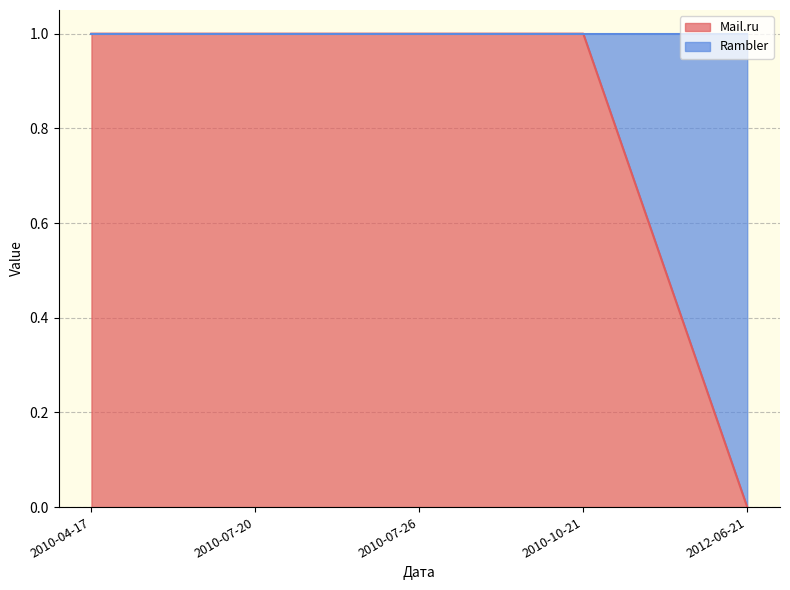

What is the total value across all series at 2010-10-21?

1